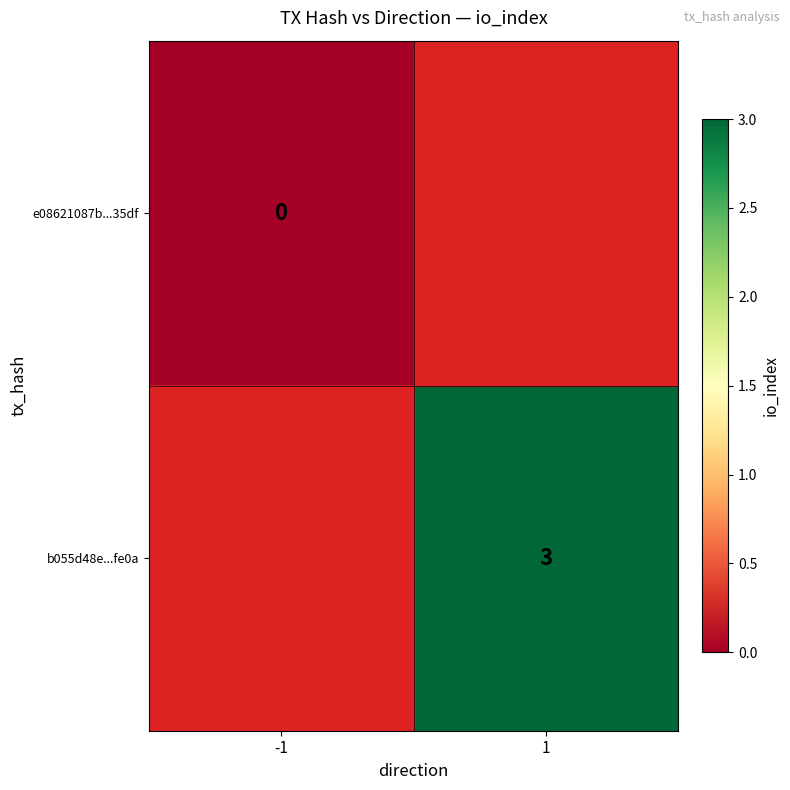

The b055d48e...fe0a series shows 2 at 1. True or false?

False